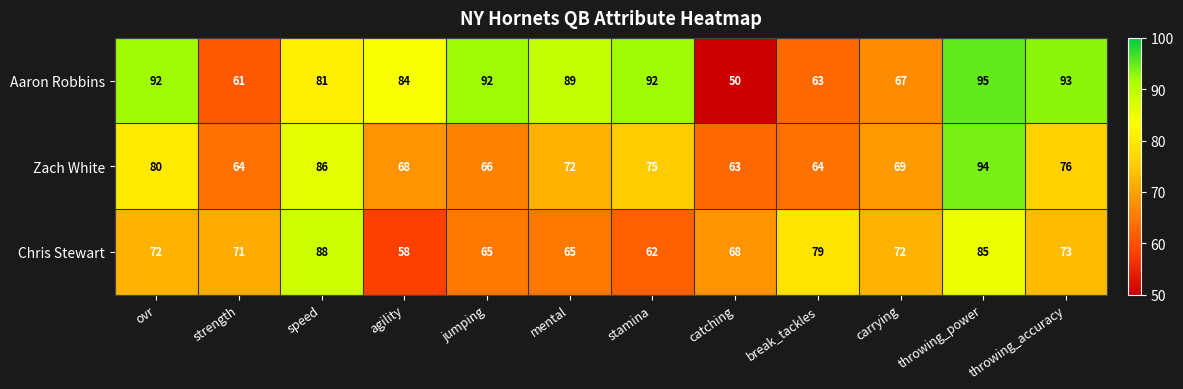

How many categories are shown in the chart?

12